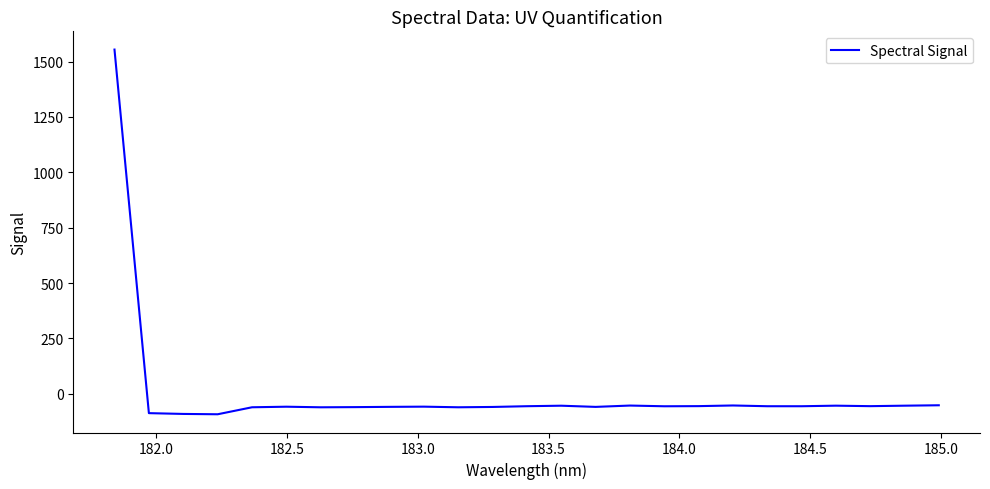

What is the greatest value displayed?

1554.0